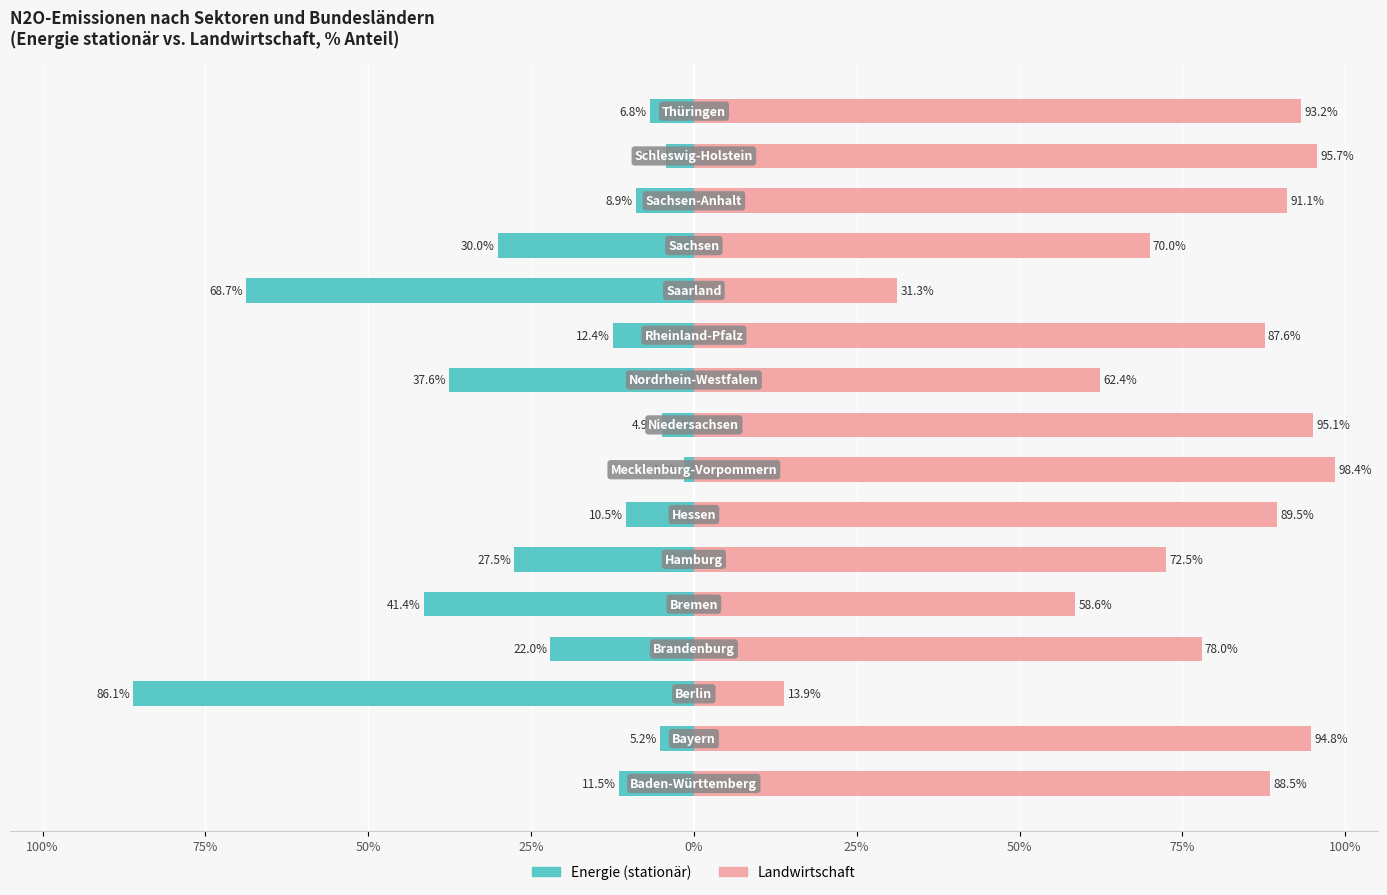

The Landwirtschaft series shows 88.5 at 100%. True or false?

True